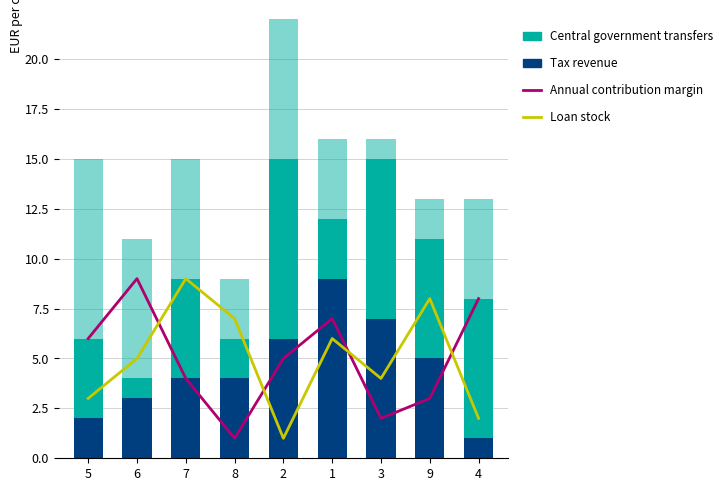

Which category has the highest value in the Central government transfers series?

2